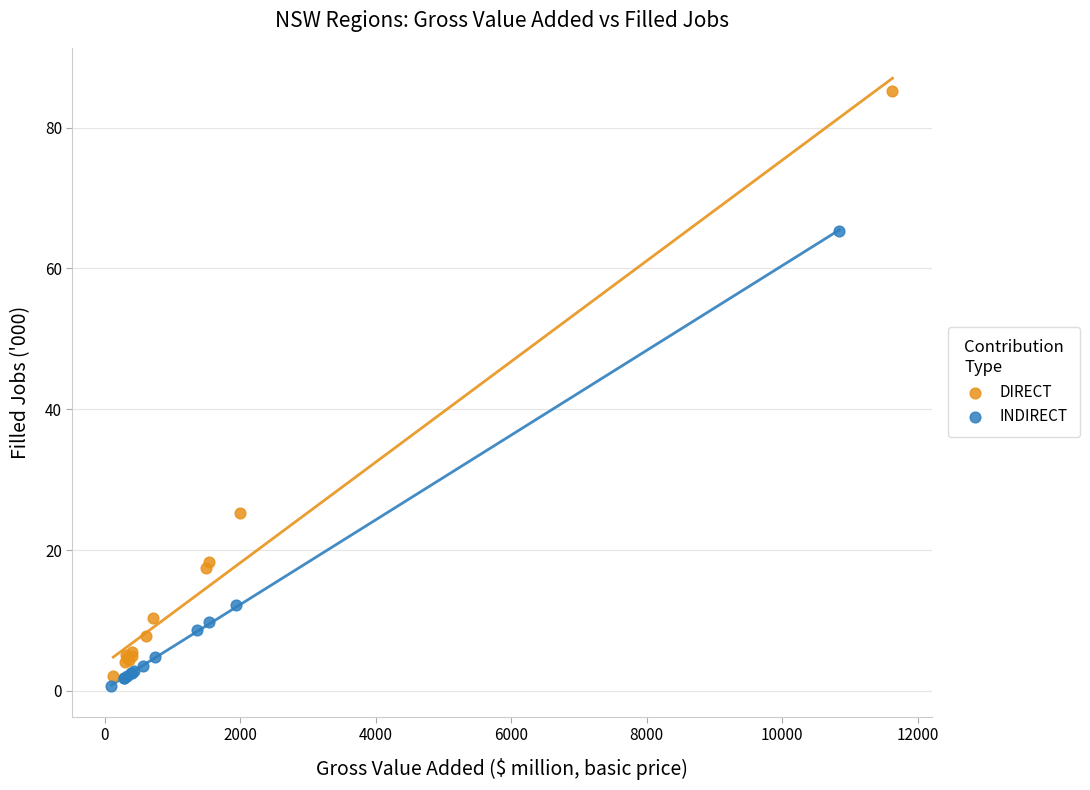

Which series contains the highest Y value?

DIRECT